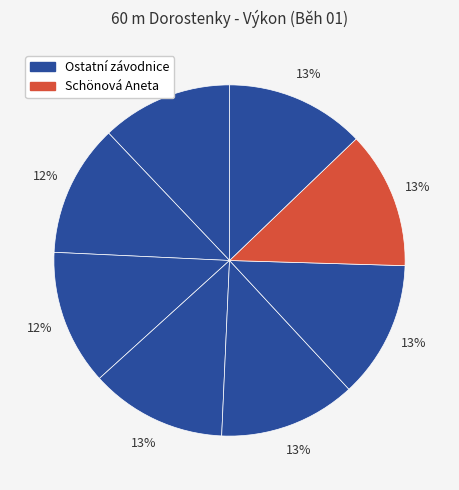

Is there a majority slice in this chart?

No